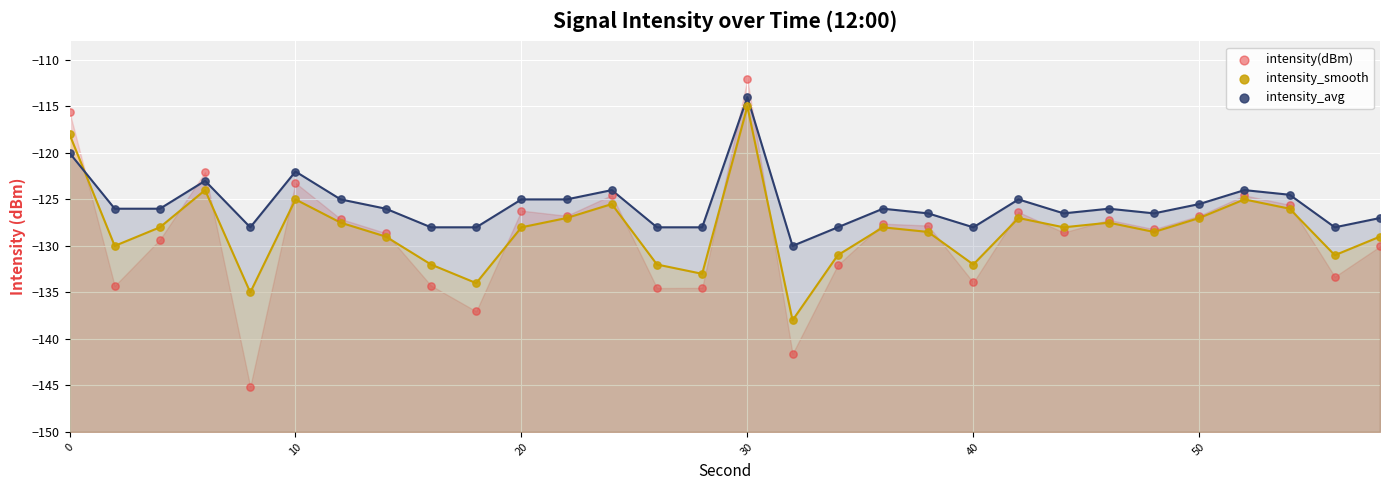

Which series reaches the maximum Y coordinate?

intensity(dBm)